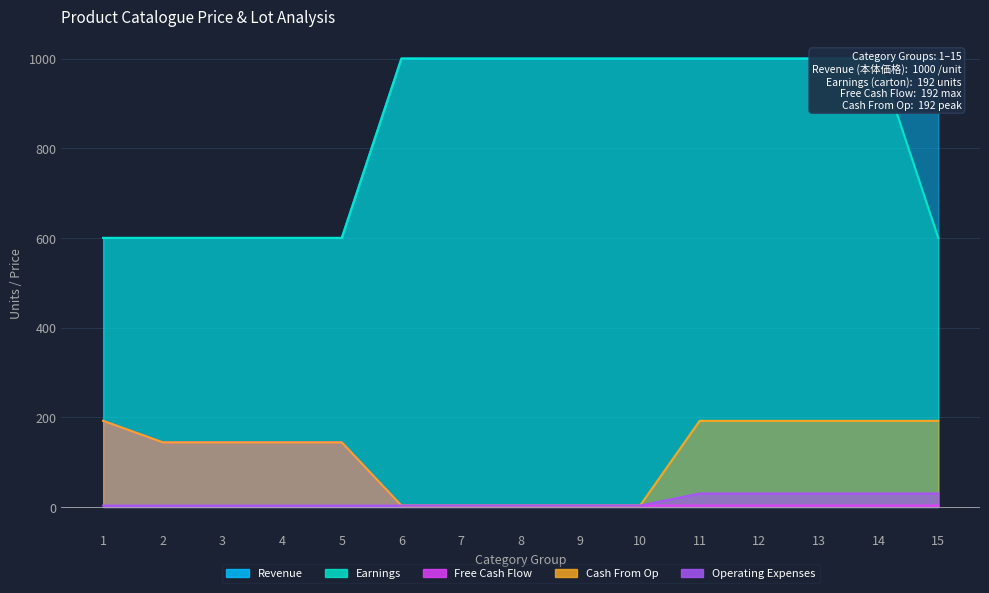

What is the value of the Operating Expenses point at the 8th from the left?

3